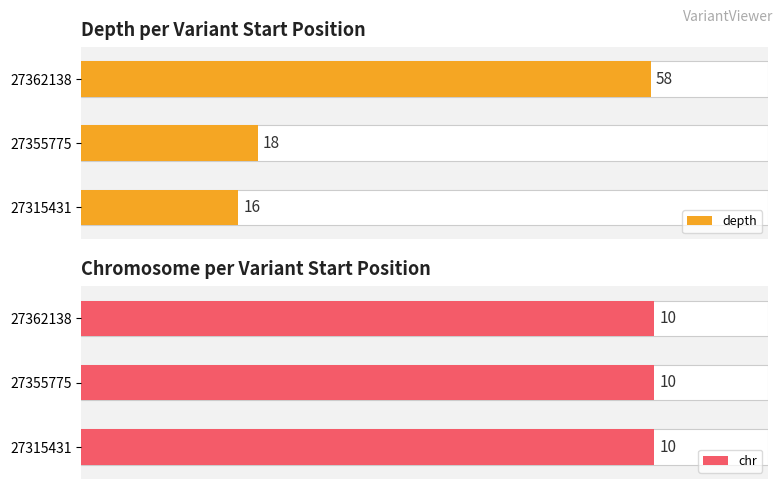

At how many categories does at least one series exceed 1?

3